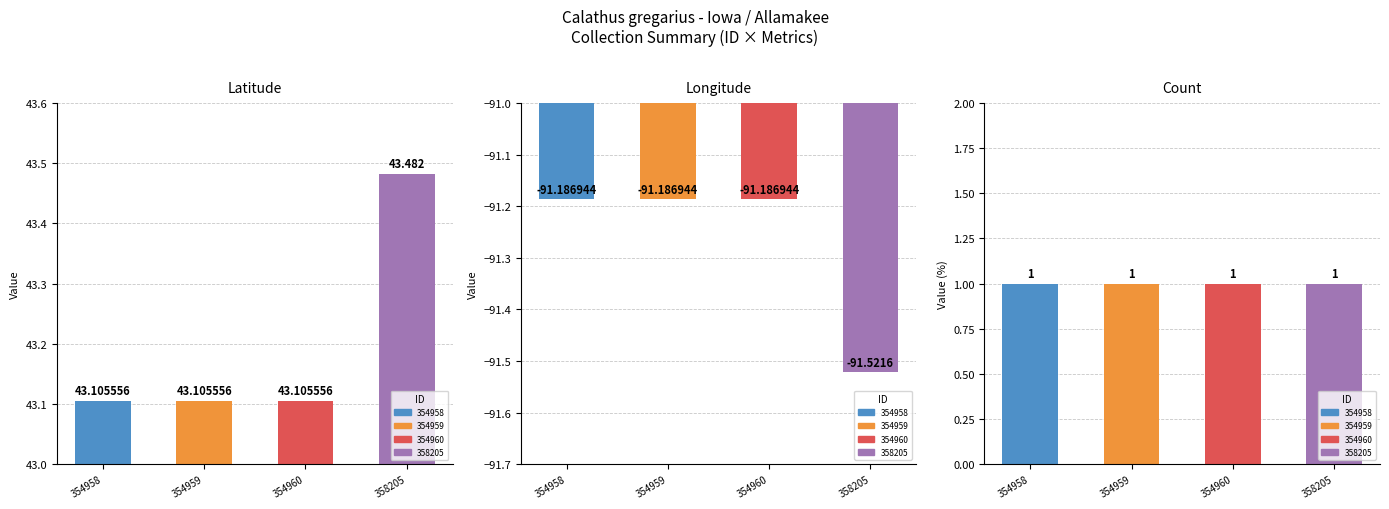

Between 354960 and 358205, which series saw the biggest shift?

Latitude